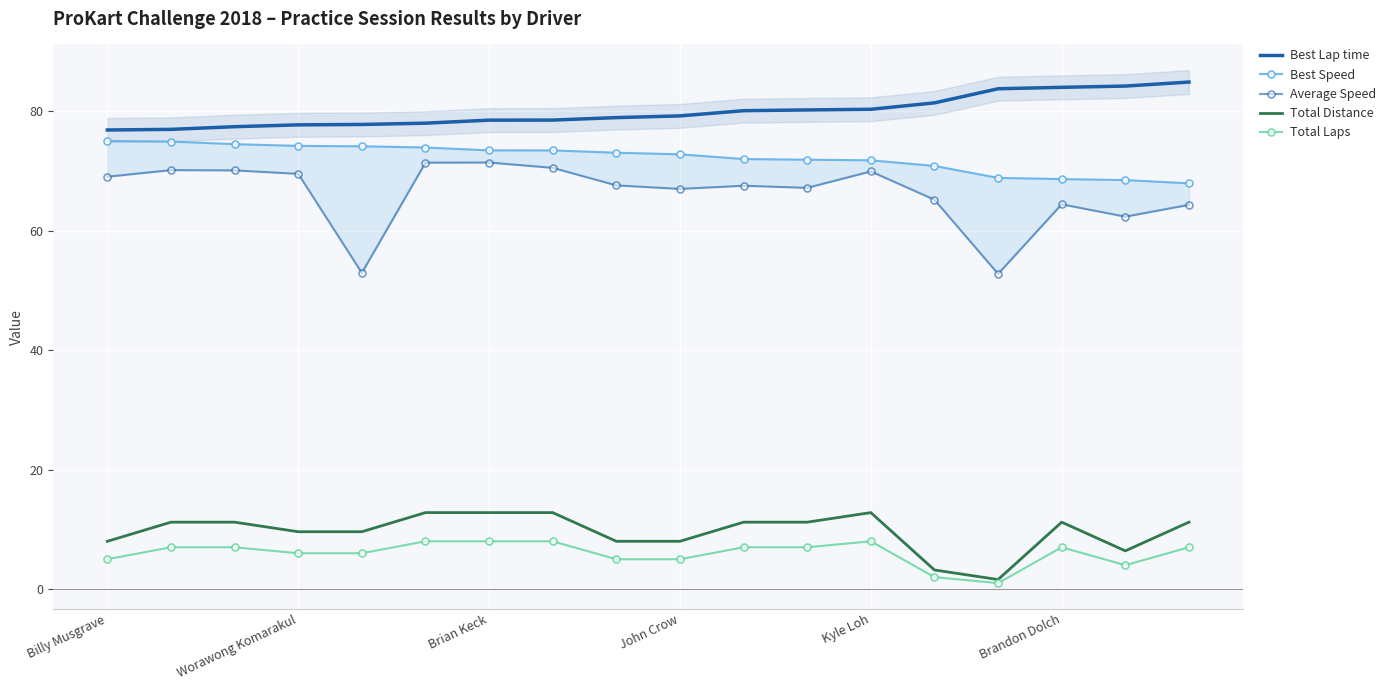

Which series has the largest range (max minus min)?

Average Speed